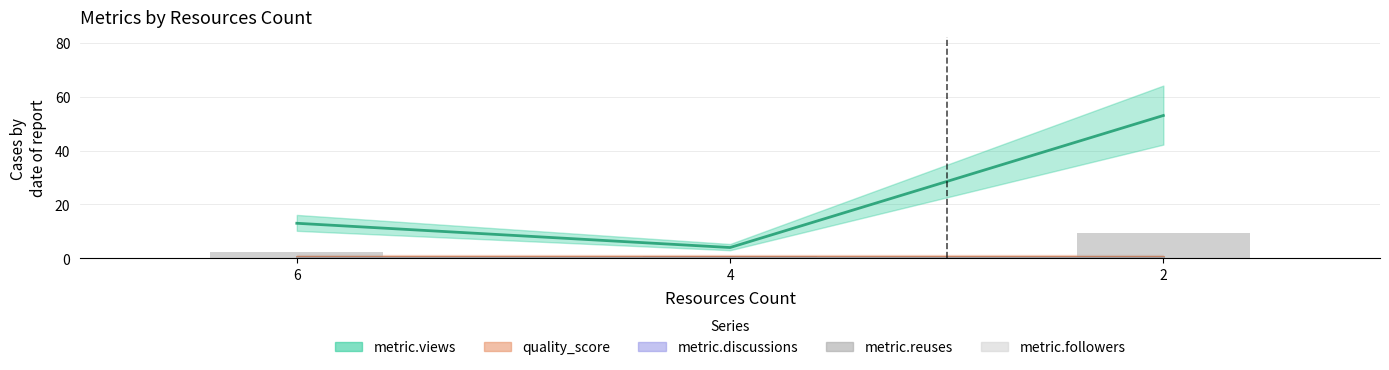

What is the total value across all series at 2?

53.6